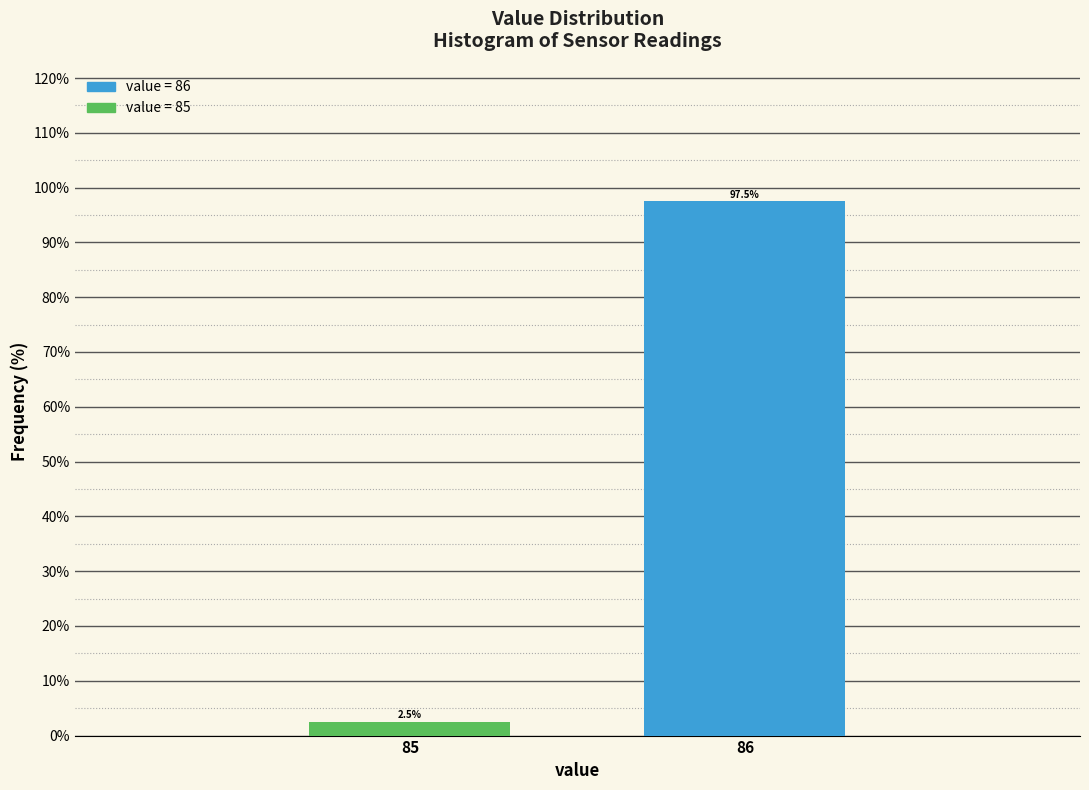

Reading right to left, extract all data points from this chart.

97.5	2.5